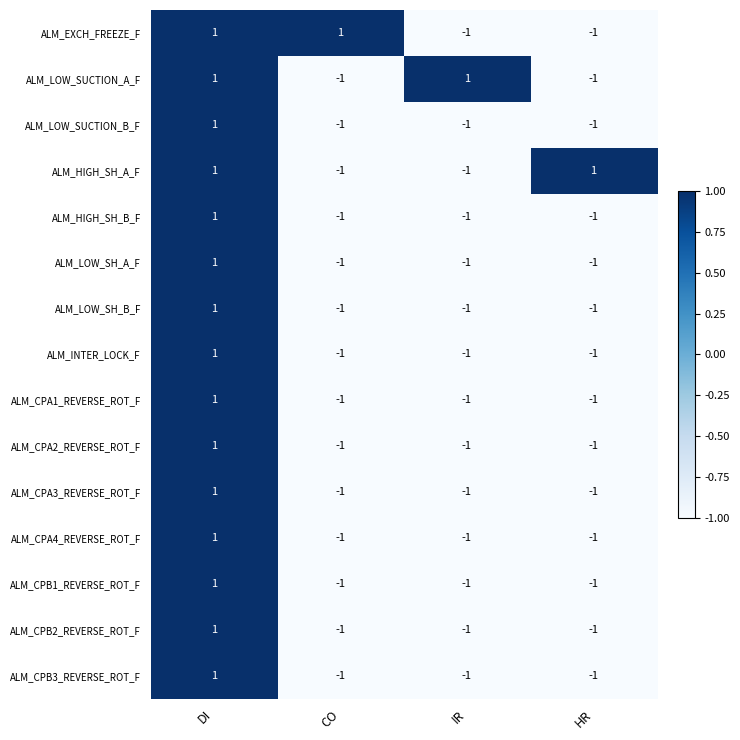

Count the ALM_CPB3_REVERSE_ROT_F values in the range -1 to 1.

4